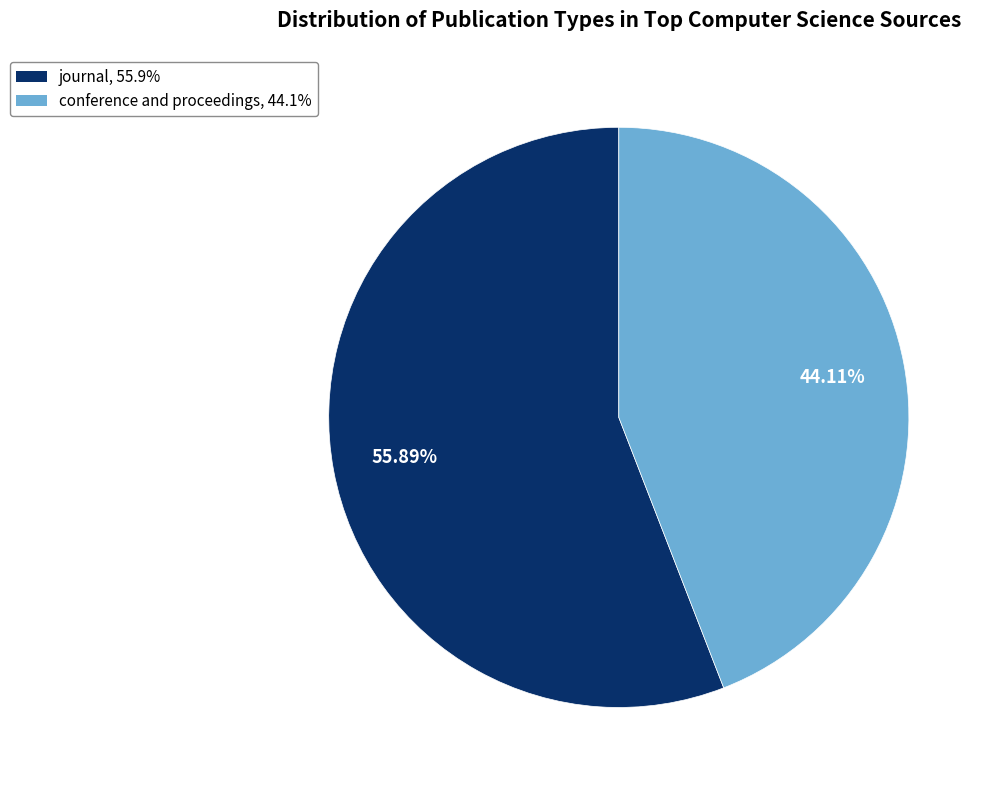

Is the sum of conference and proceedings and journal greater than half?

Yes